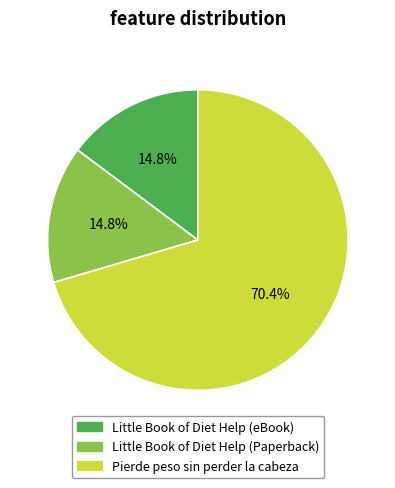

To the nearest percent, what percentage of the pie is Pierde peso sin perder la cabeza?

70%